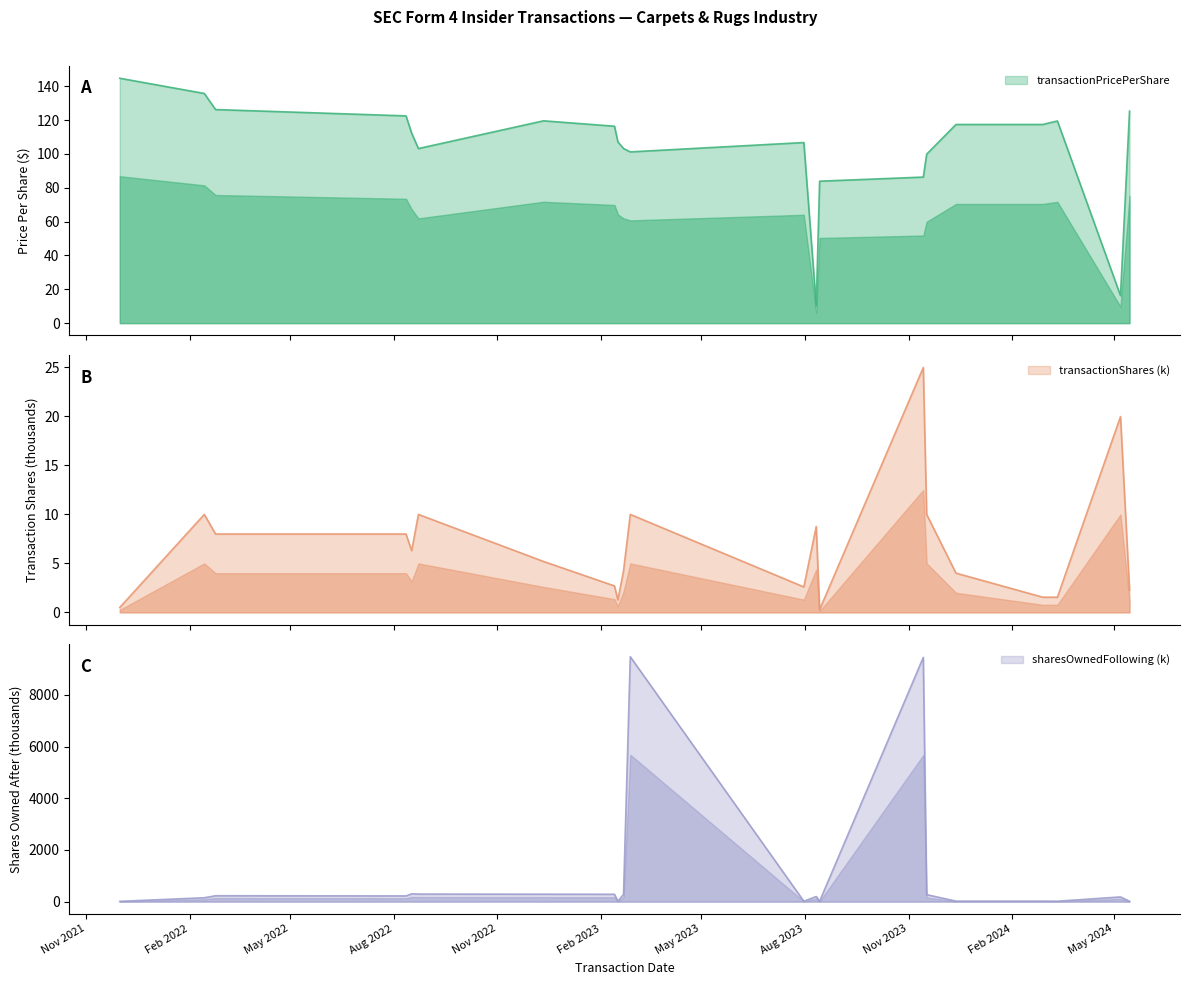

What is the maximum value for transactionShares?

25.0